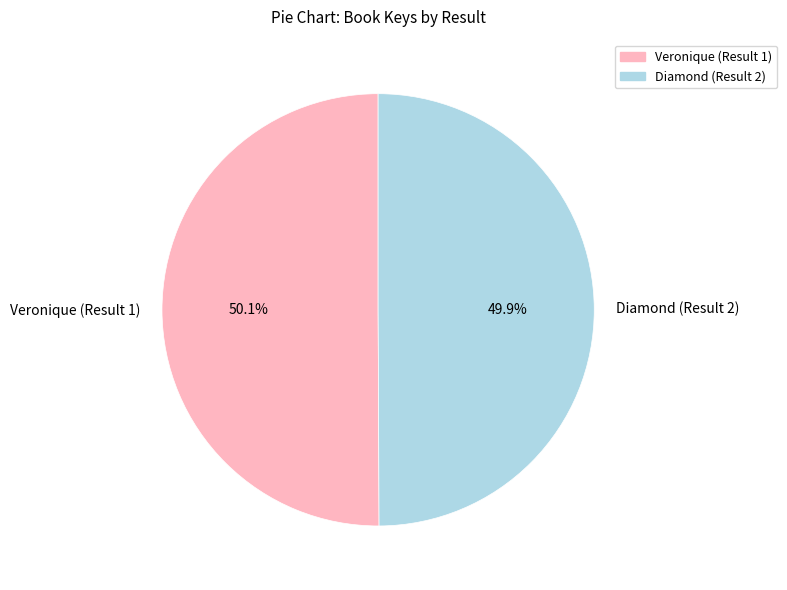

What is the total percentage of Diamond (Result 2) and Veronique (Result 1)?

100.0%